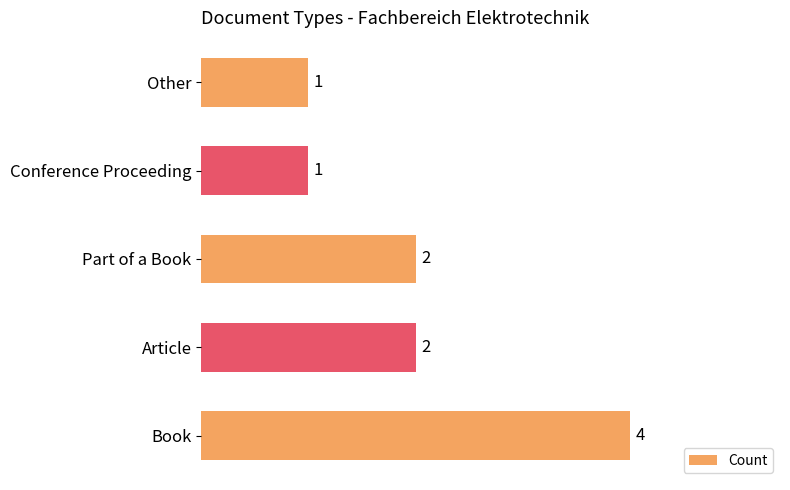

What is the sum of the values at Part of a Book and Conference Proceeding?

3